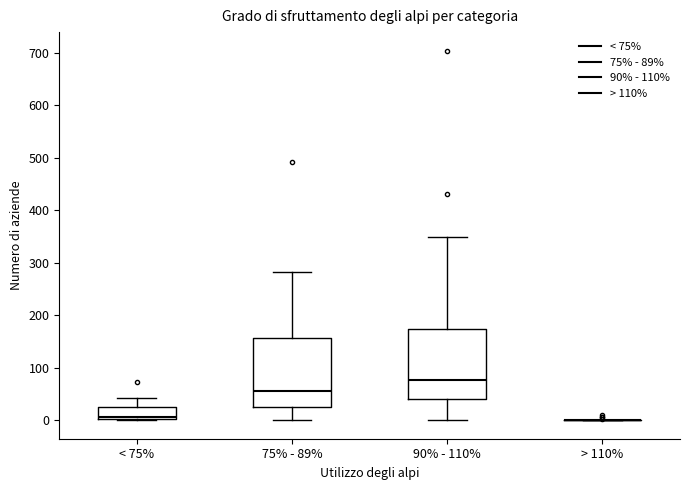

Reading left to right, read every box against the y-axis: the position of its median line, the range the box covers, and the ends of its whiskers. The values are not printed on the chart, so give them approximately, as read against the axis.

< 75%: median 10, box 0 to 20, whiskers 0 to 40
75% - 89%: median 60, box 30 to 160, whiskers 0 to 280
90% - 110%: median 80, box 40 to 170, whiskers 0 to 350
> 110%: box collapsed to a line at 0, whiskers 0 to 0